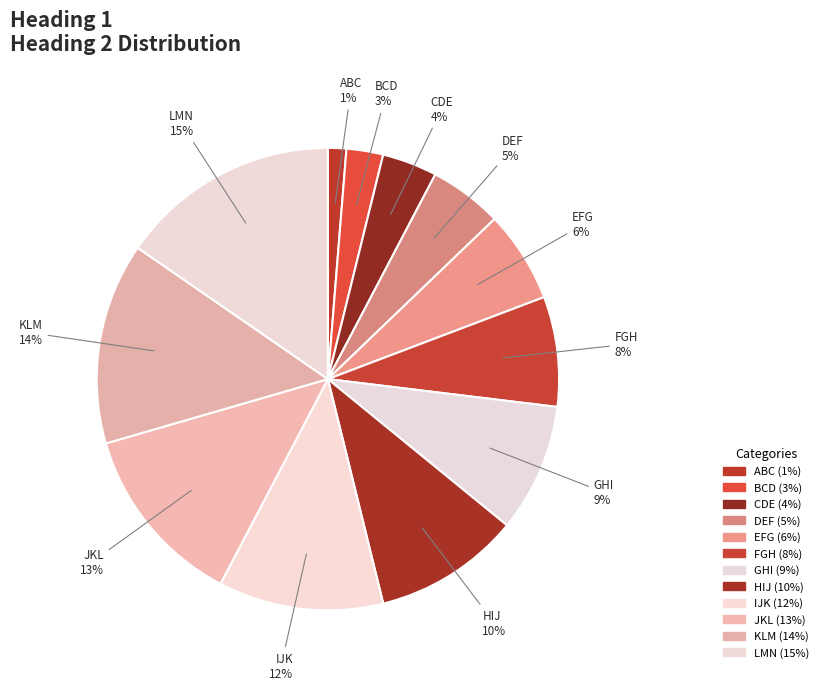

Count the number of slices in the pie.

12